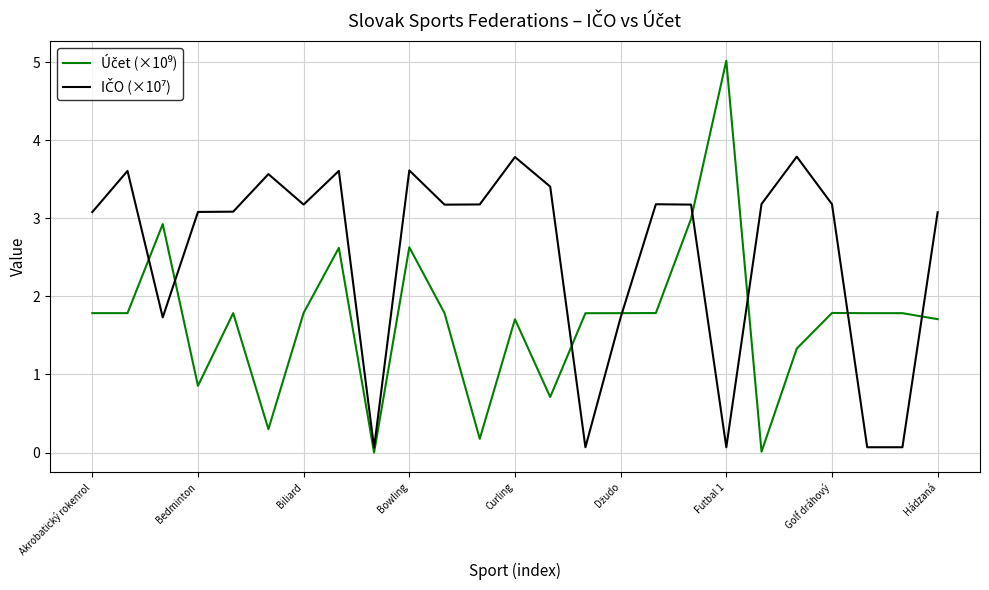

How many lines are shown in the chart?

2